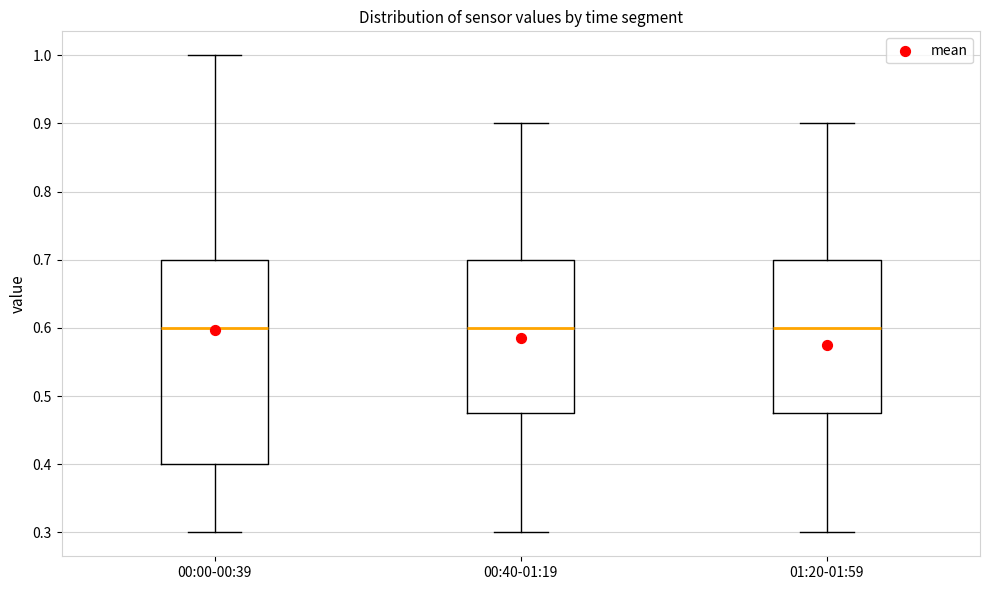

Which box is the tallest, from its lower edge to its upper edge?

00:00-00:39